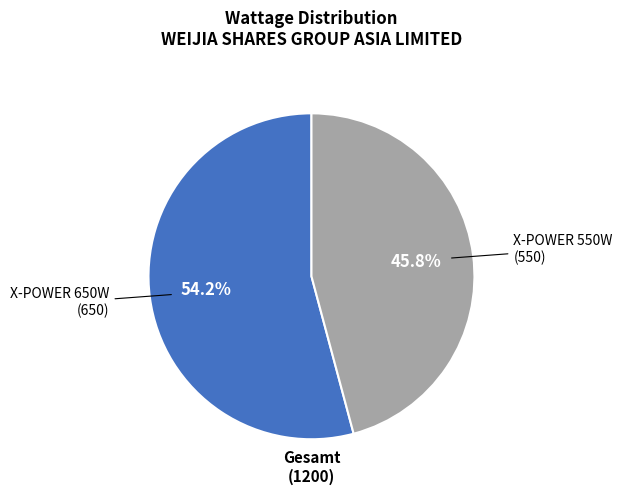

How many segments does this pie chart have?

2